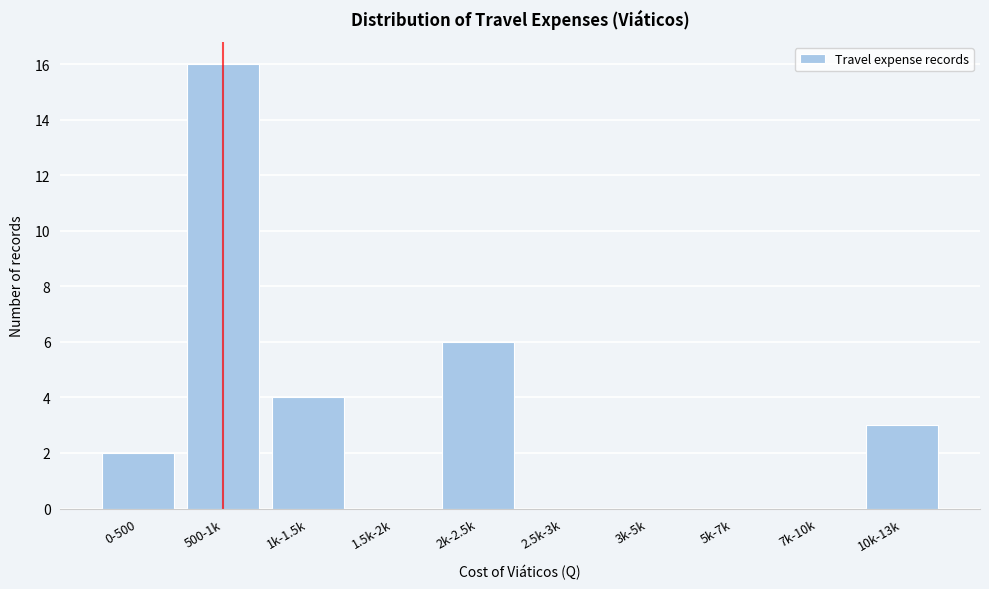

Reading left to right, transcribe all the data shown in this chart.

0-500=2	500-1k=16	1k-1.5k=4	1.5k-2k=0	2k-2.5k=6	2.5k-3k=0	3k-5k=0	5k-7k=0	7k-10k=0	10k-13k=3